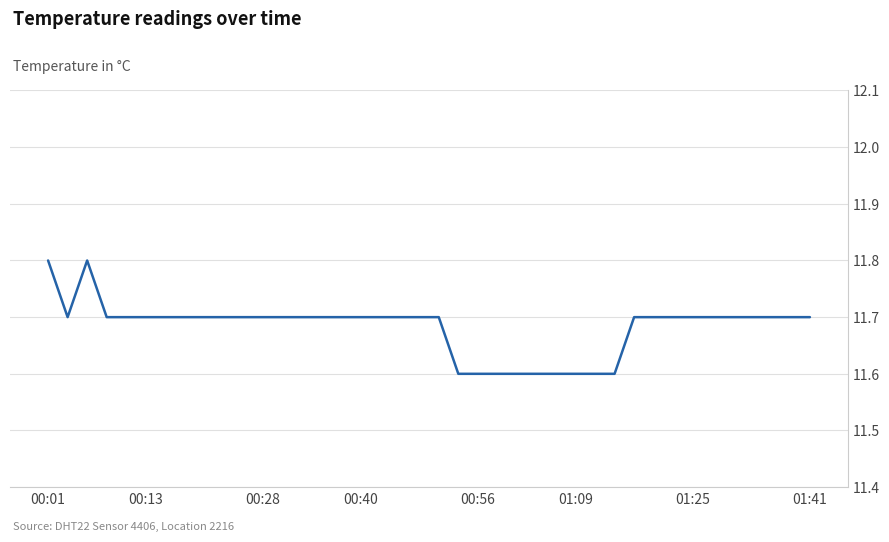

What is the smallest value displayed?

11.6